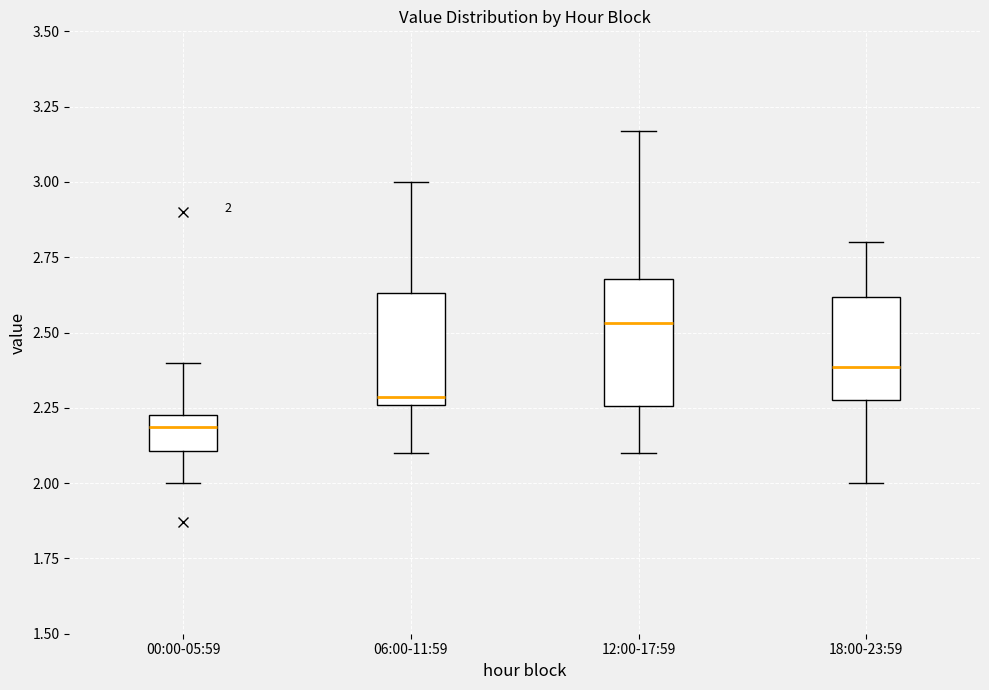

Which box has the highest median line?

12:00-17:59